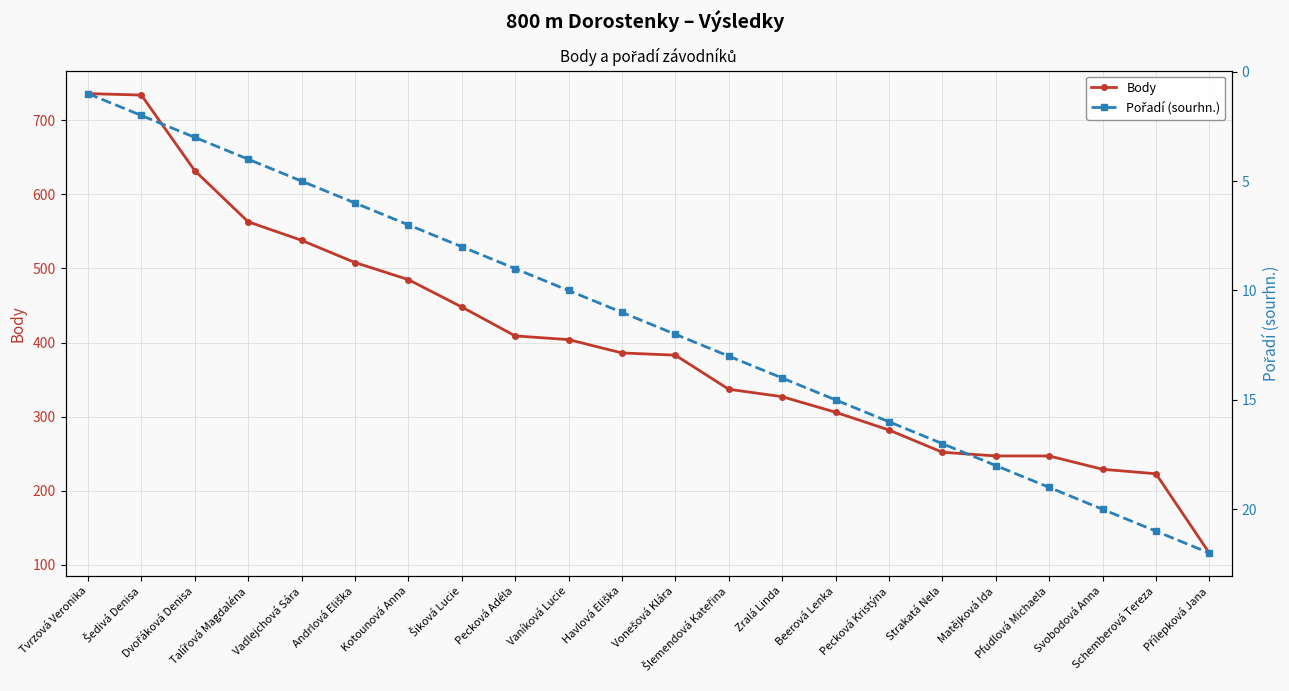

Reading left to right, what are all the values shown in this chart?

Body: Tvrzová Veronika=736	Šedivá Denisa=734	Dvořáková Denisa=632	Talířová Magdaléna=563	Vadlejchová Sára=538	Andrlová Eliška=508	Kotounová Anna=485	Šiková Lucie=448	Pecková Adéla=409	Vaníková Lucie=404	Havlová Eliška=386	Vonešová Klára=383	Šlemendová Kateřina=337	Zralá Linda=327	Beerová Lenka=306	Pecková Kristýna=282	Strakatá Nela=252	Matějková Ida=247	Pfudlová Michaela=247	Svobodová Anna=229	Schemberová Tereza=223	Přílepková Jana=116
Pořadí (sourhn.): Tvrzová Veronika=1	Šedivá Denisa=2	Dvořáková Denisa=3	Talířová Magdaléna=4	Vadlejchová Sára=5	Andrlová Eliška=6	Kotounová Anna=7	Šiková Lucie=8	Pecková Adéla=9	Vaníková Lucie=10	Havlová Eliška=11	Vonešová Klára=12	Šlemendová Kateřina=13	Zralá Linda=14	Beerová Lenka=15	Pecková Kristýna=16	Strakatá Nela=17	Matějková Ida=18	Pfudlová Michaela=19	Svobodová Anna=20	Schemberová Tereza=21	Přílepková Jana=22